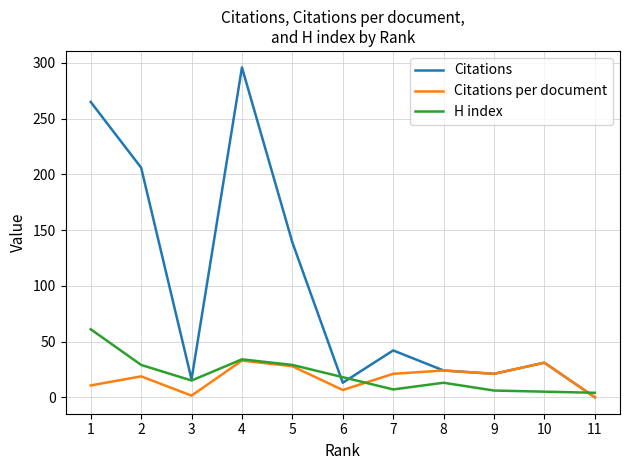

What is the maximum value for H index?

61.0